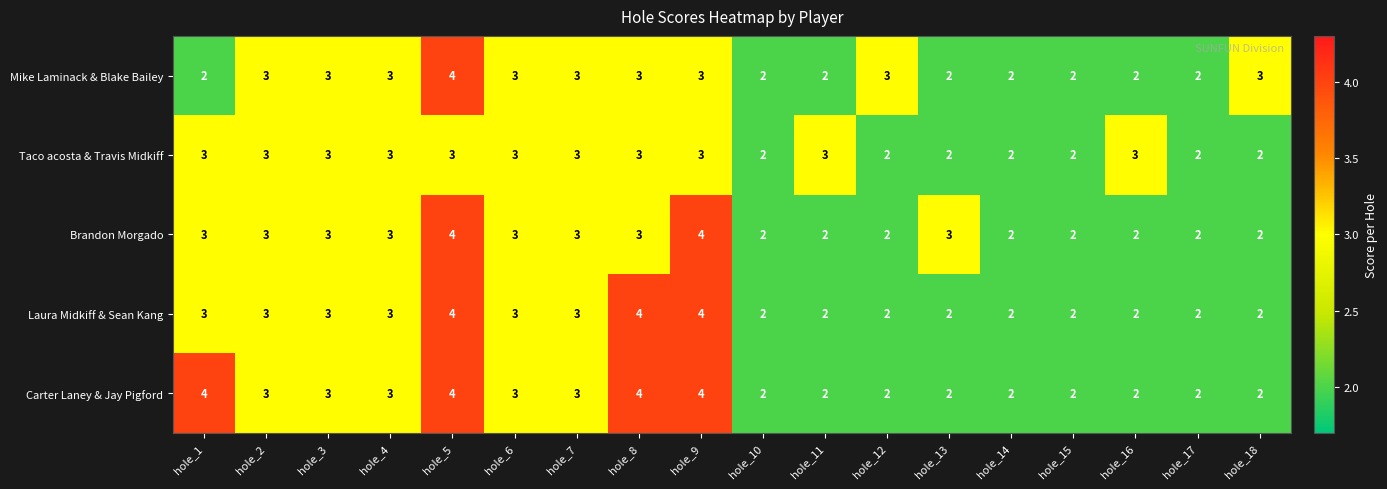

Is it true that Taco acosta & Travis Midkiff equals 3 at hole_12?

False